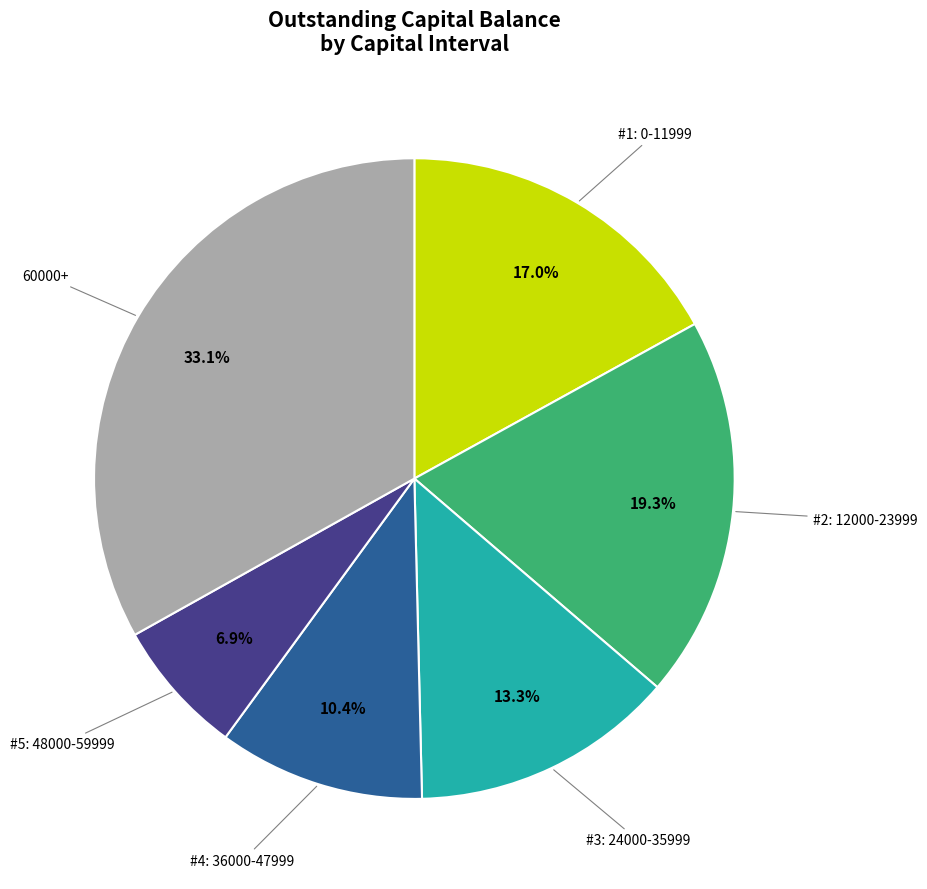

Is there any slice that represents more than half of the pie?

No